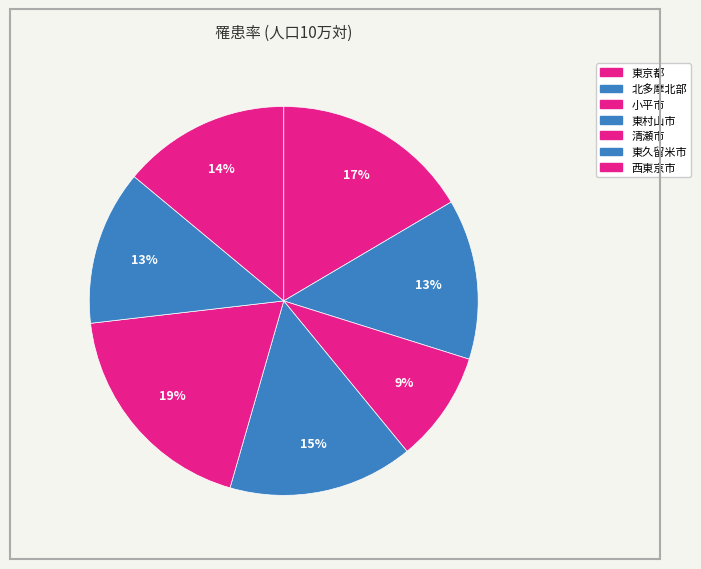

How many segments does this pie chart have?

7